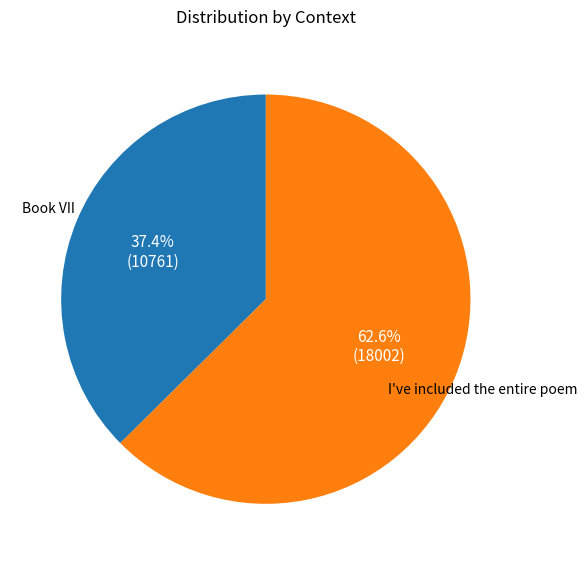

Is there a majority slice in this chart?

Yes